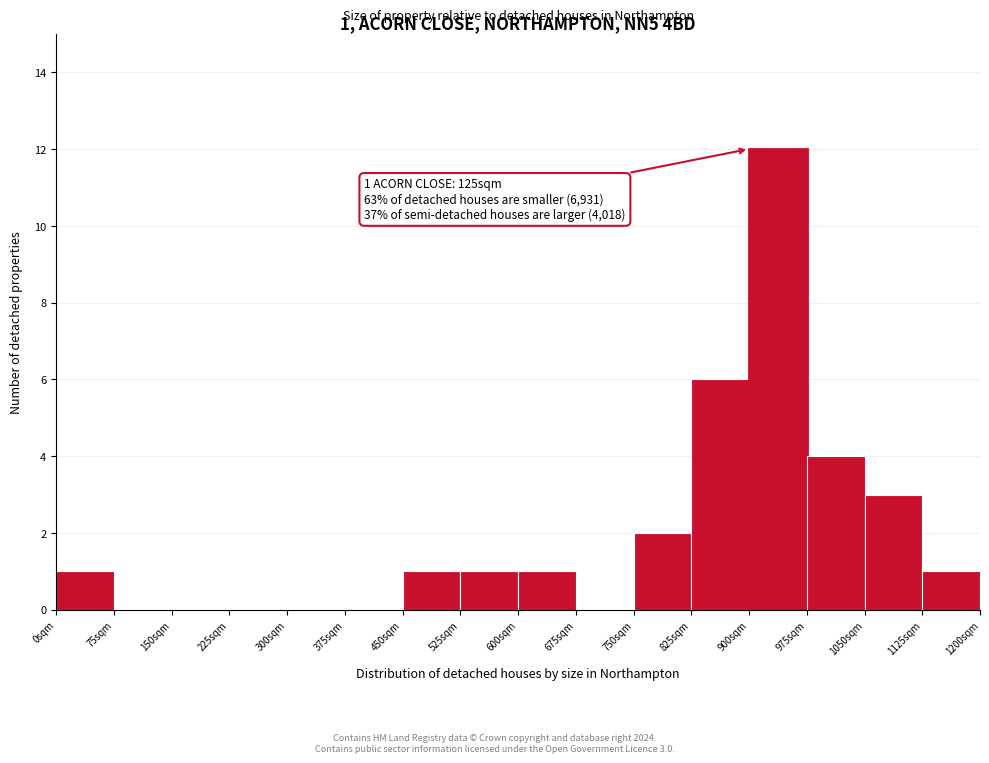

Which range on the x-axis has the tallest bar?

900 to 975